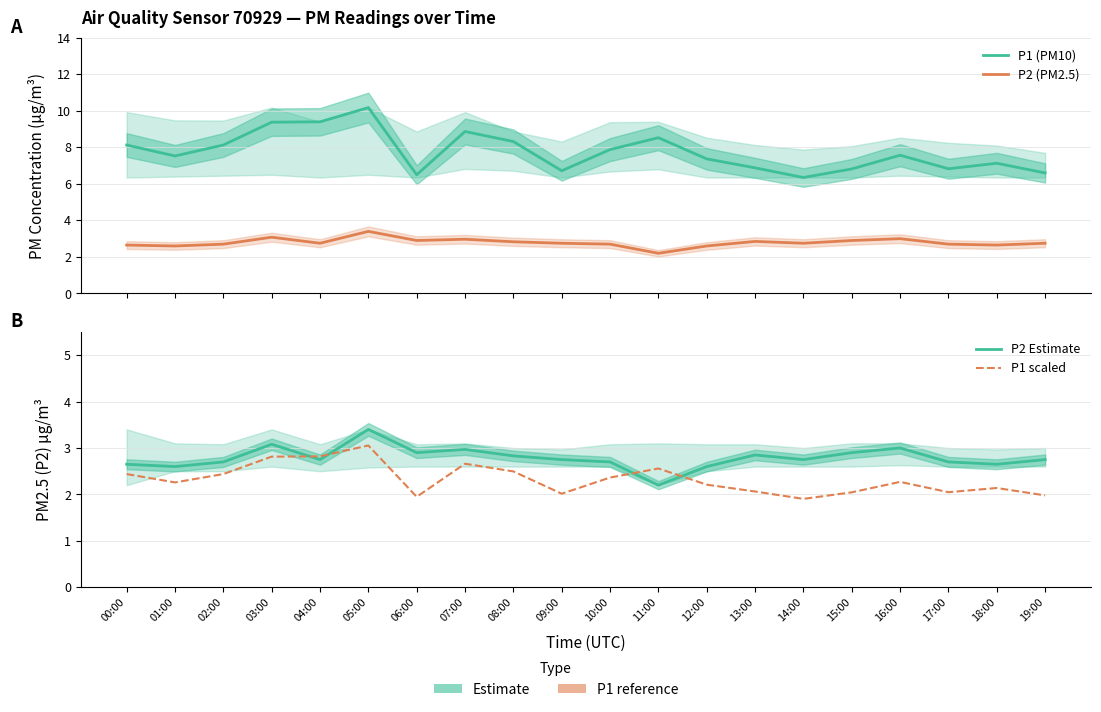

Reading left to right, list all the values displayed in this chart.

P1 (PM10): 00:00=8.1	01:00=7.5	02:00=8.1	03:00=9.4	04:00=9.4	05:00=10.2	06:00=6.5	07:00=8.9	08:00=8.3	09:00=6.7	10:00=7.9	11:00=8.5	12:00=7.4	13:00=6.9	14:00=6.3	15:00=6.8	16:00=7.6	17:00=6.8	18:00=7.1	19:00=6.6
P2 (PM2.5): 00:00=2.6	01:00=2.6	02:00=2.7	03:00=3.1	04:00=2.8	05:00=3.4	06:00=2.9	07:00=3.0	08:00=2.8	09:00=2.8	10:00=2.7	11:00=2.2	12:00=2.6	13:00=2.9	14:00=2.8	15:00=2.9	16:00=3.0	17:00=2.7	18:00=2.6	19:00=2.8
P2 Estimate: 00:00=2.6	01:00=2.6	02:00=2.7	03:00=3.1	04:00=2.8	05:00=3.4	06:00=2.9	07:00=3.0	08:00=2.8	09:00=2.8	10:00=2.7	11:00=2.2	12:00=2.6	13:00=2.9	14:00=2.8	15:00=2.9	16:00=3.0	17:00=2.7	18:00=2.6	19:00=2.8
P1 scaled: 00:00=2.4	01:00=2.3	02:00=2.4	03:00=2.8	04:00=2.8	05:00=3.1	06:00=1.9	07:00=2.7	08:00=2.5	09:00=2.0	10:00=2.4	11:00=2.6	12:00=2.2	13:00=2.1	14:00=1.9	15:00=2.0	16:00=2.3	17:00=2.0	18:00=2.1	19:00=2.0